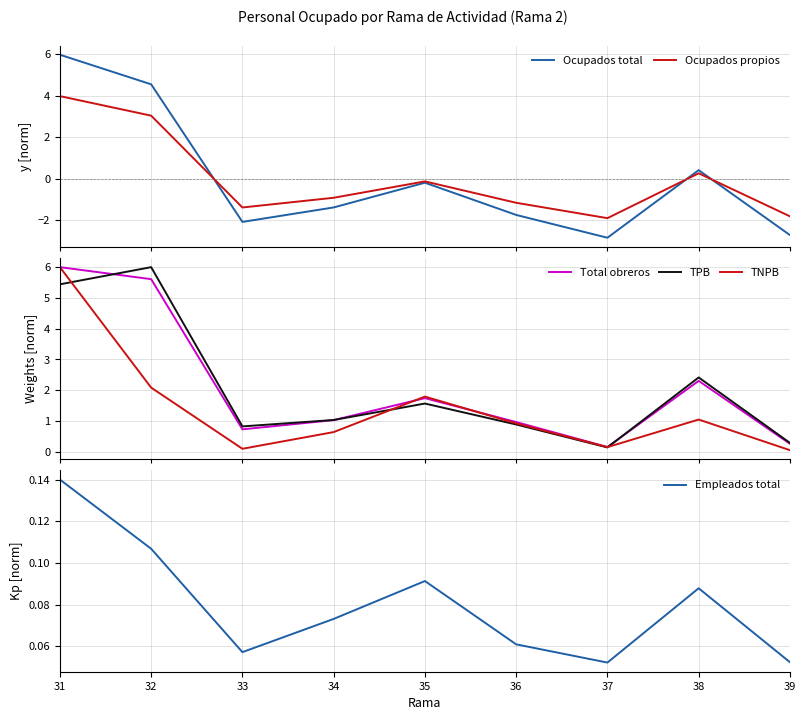

Where is the first local maximum for Empleados total?

35